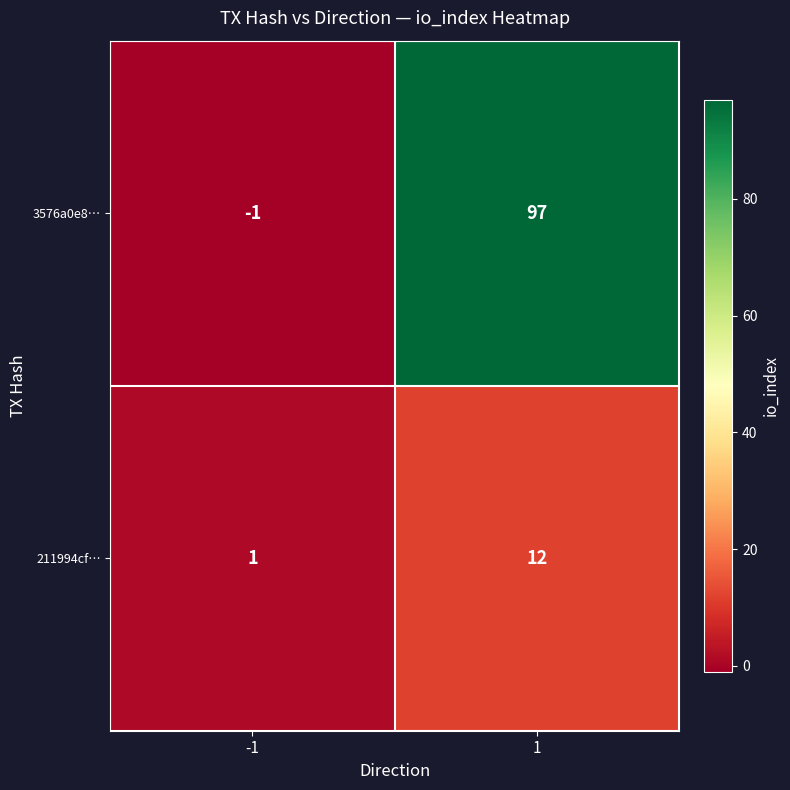

Which series has the largest range (max minus min)?

3576a0e8…